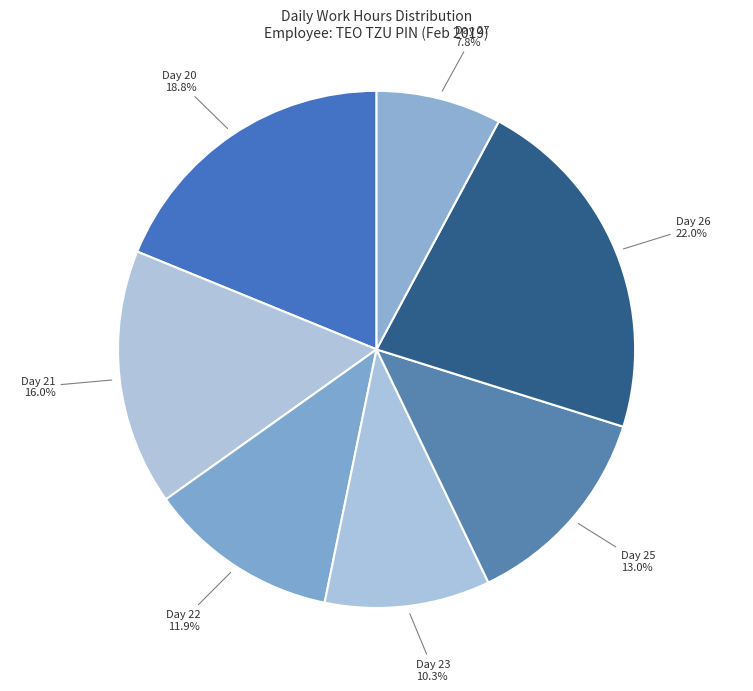

To the nearest percent, what is the difference between the Day 27 and Day 25 slice percentages?

5%